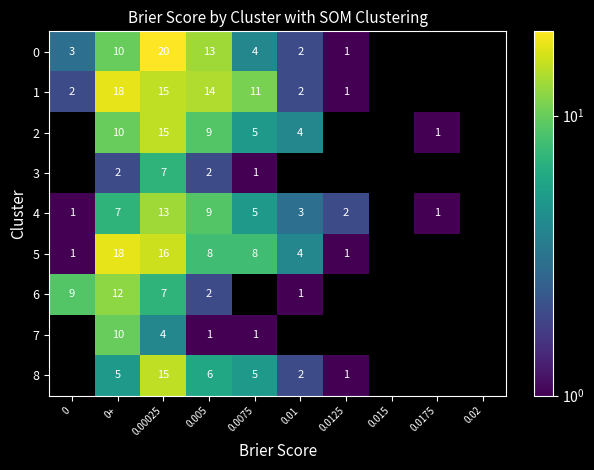

At how many categories does at least one series exceed 7?

5